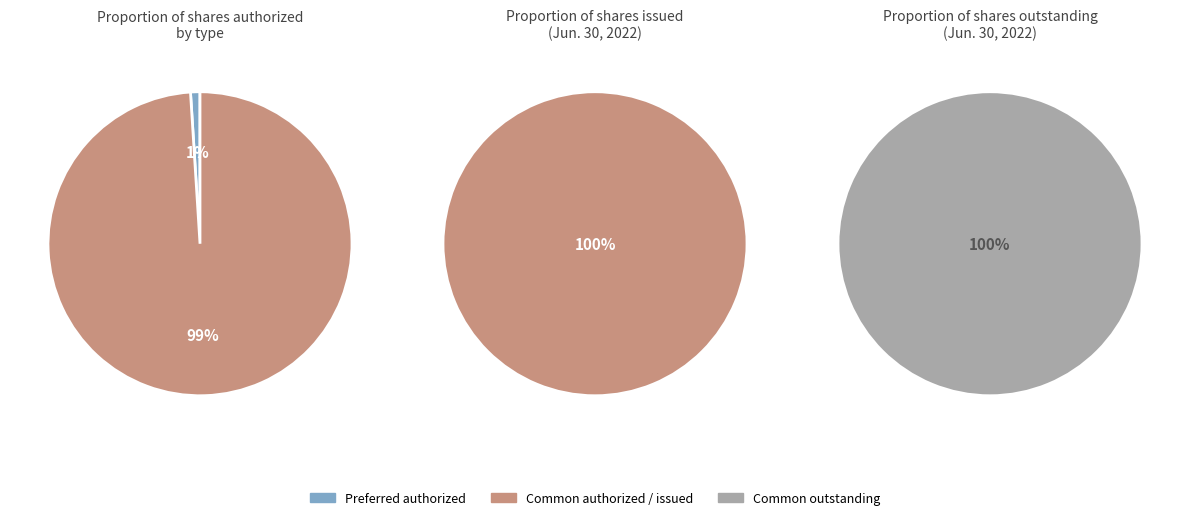

What is the change in value from Preferred stock authorized to Common stock authorized?

+980000000